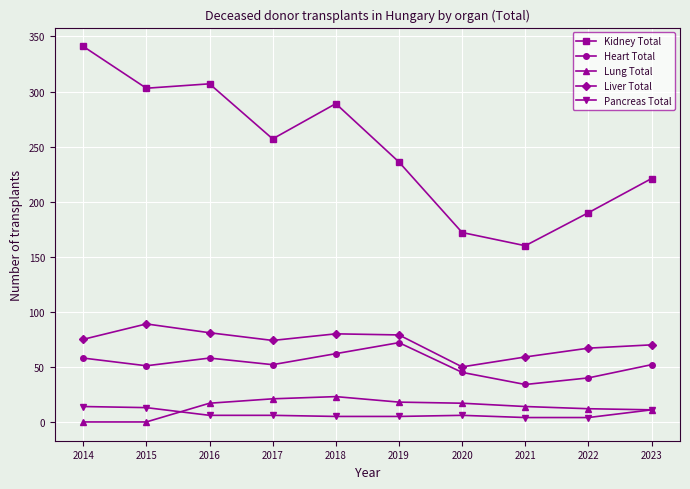

What is the difference between the highest and lowest values at 2016?

301